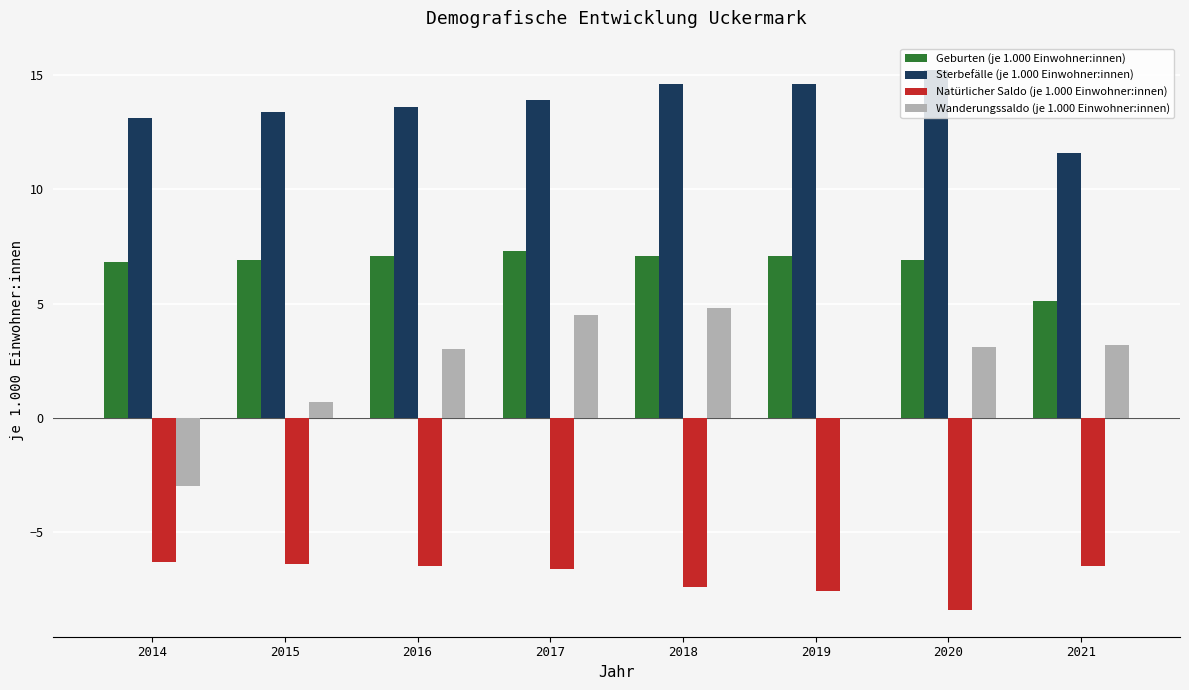

Are the bars horizontal?

No